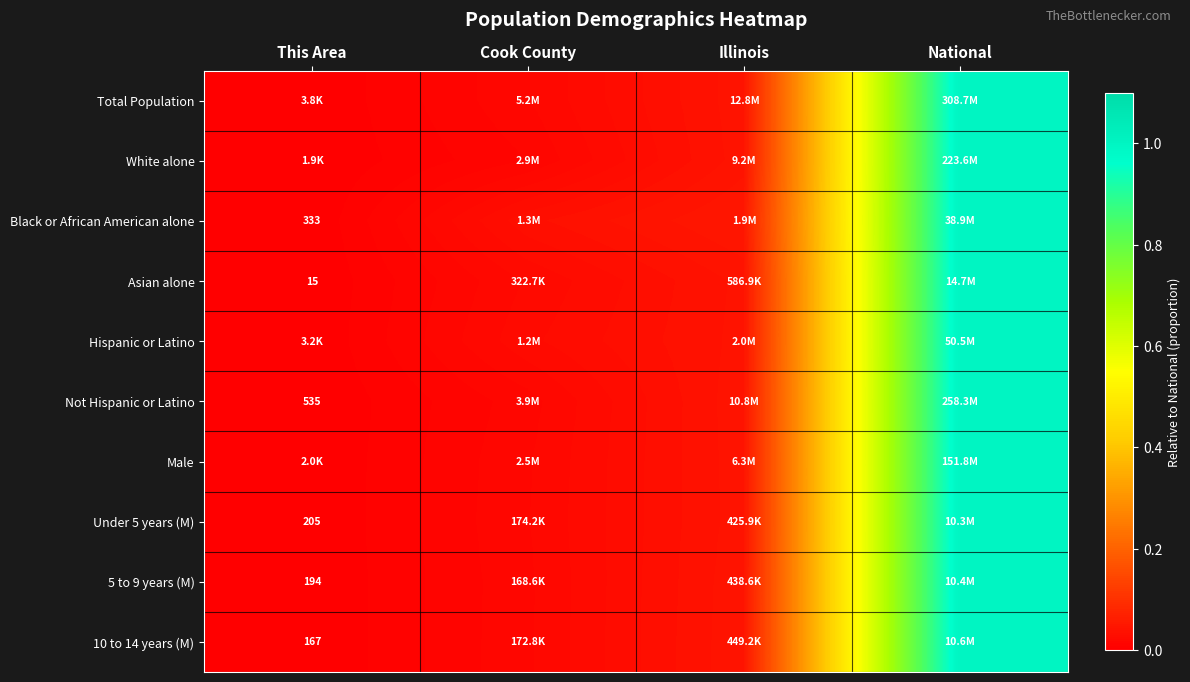

Between Cook County and Illinois, which series saw the biggest shift?

White alone